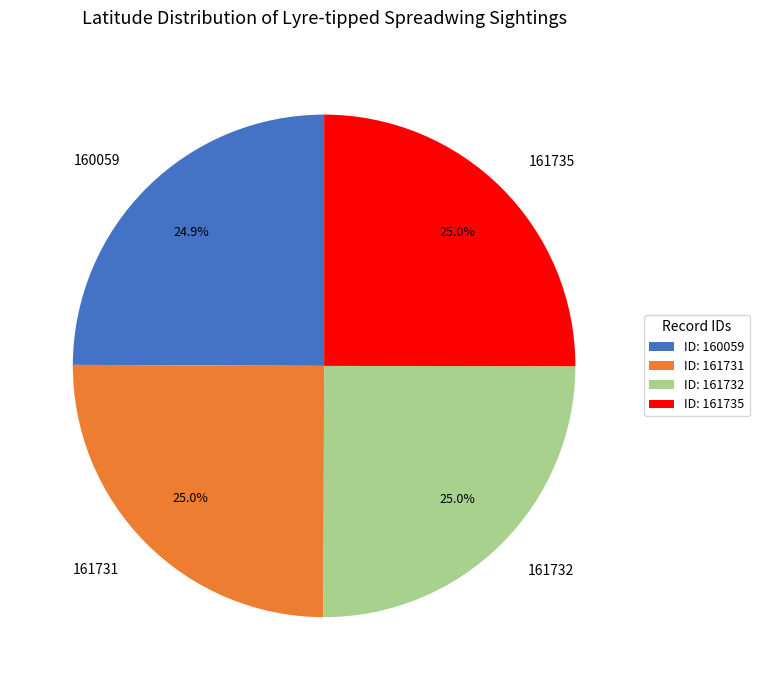

True or false: 161731 accounts for 34% of the total.

False